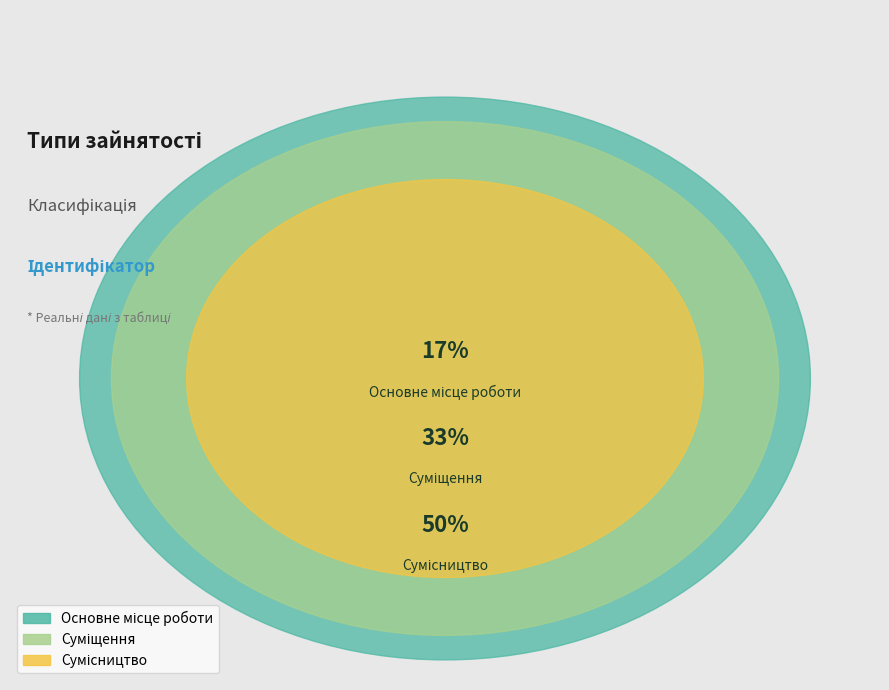

Is Сумісництво the majority of the pie?

No